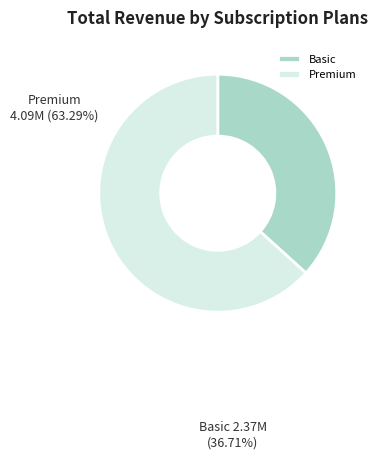

Between Basic and Premium, which is larger?

Premium